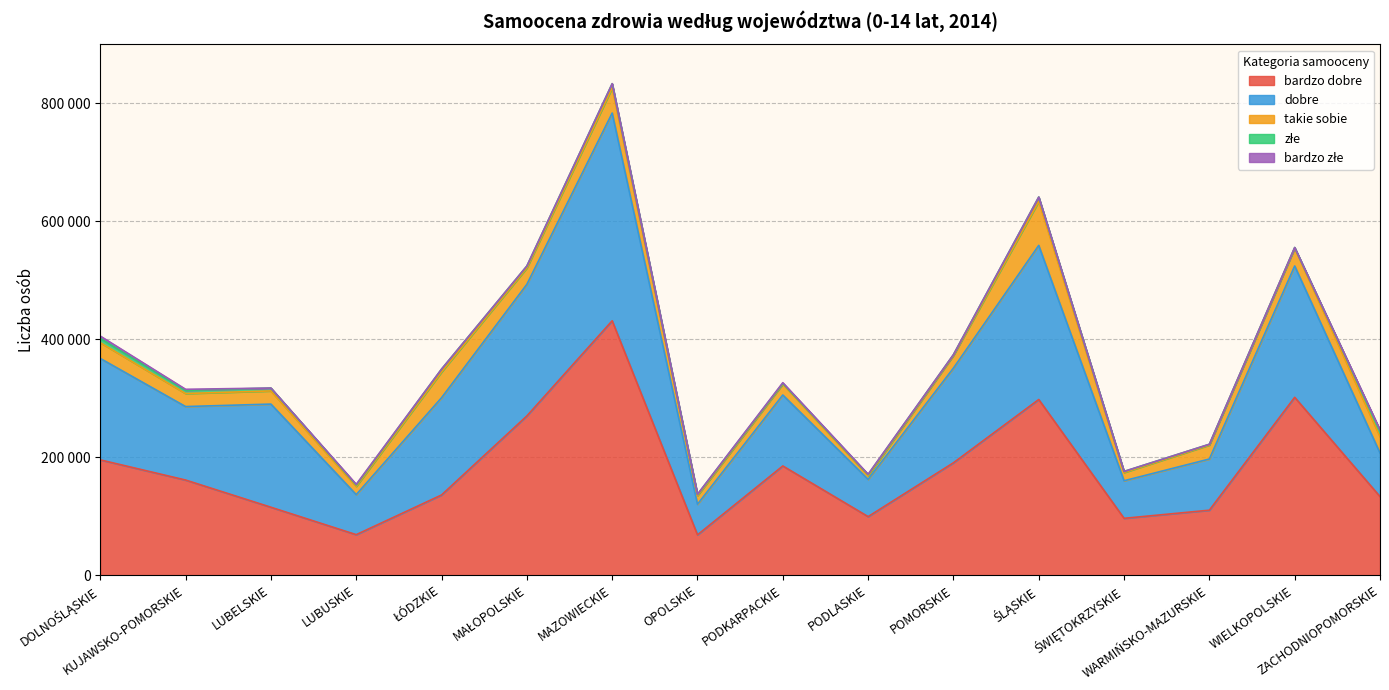

Rank the categories by bardzo złe value from lowest to highest.

LUBELSKIE, ŁÓDZKIE, MAŁOPOLSKIE, MAZOWIECKIE, POMORSKIE, ŚLĄSKIE, ŚWIĘTOKRZYSKIE, WARMIŃSKO-MAZURSKIE, WIELKOPOLSKIE, OPOLSKIE, PODLASKIE, LUBUSKIE, PODKARPACKIE, ZACHODNIOPOMORSKIE, KUJAWSKO-POMORSKIE, DOLNOŚLĄSKIE